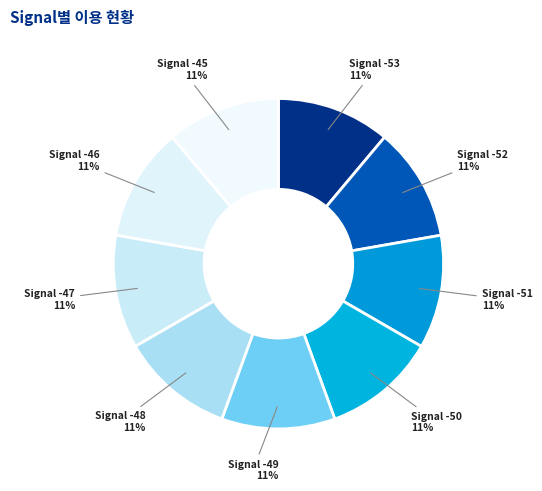

What is the ratio of the value at Signal -45 to the value at Signal -47?

1.0